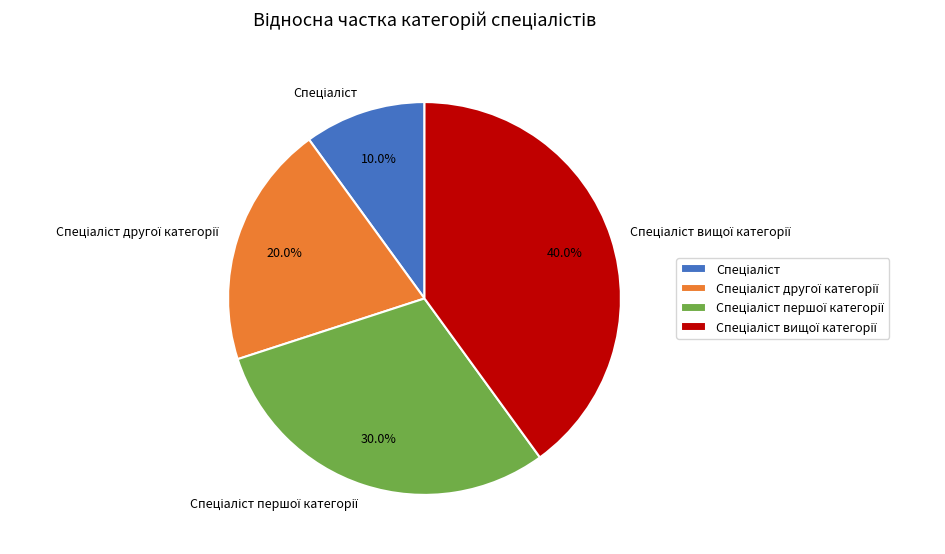

To the nearest percent, what is the average slice percentage?

25%